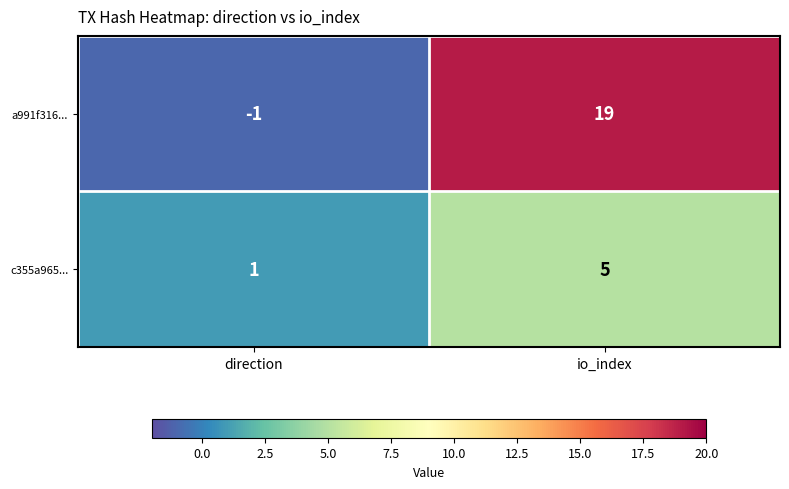

What is the average value of the a991f316... series?

9